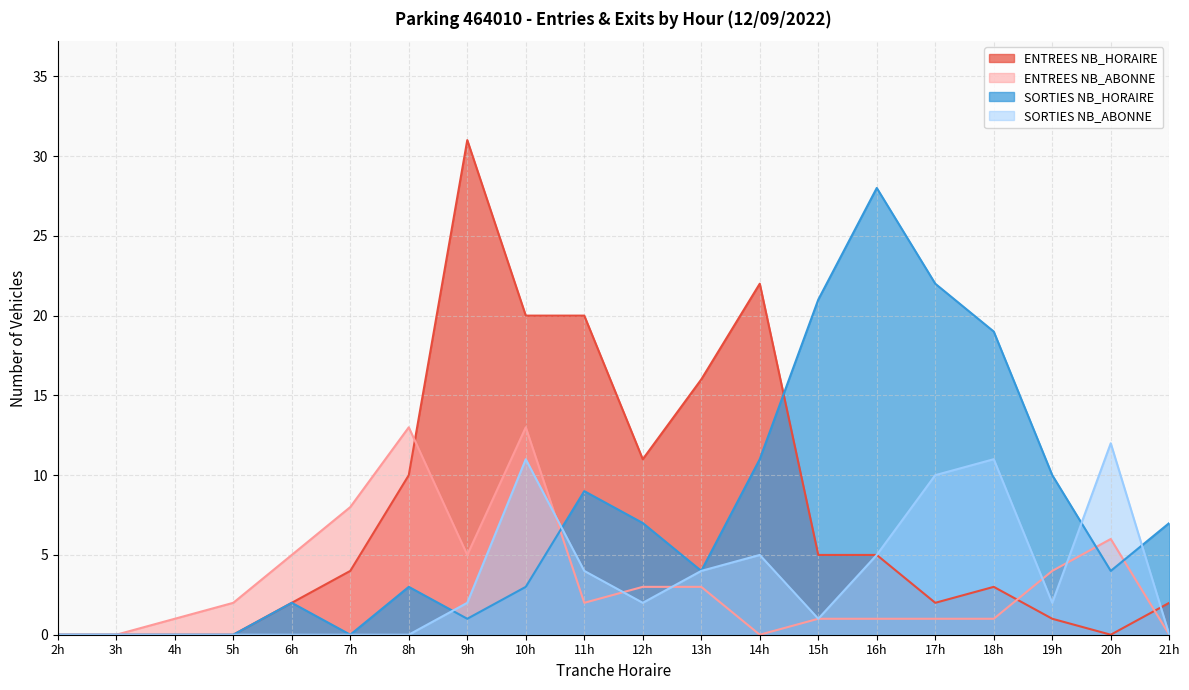

How many lines are shown in the chart?

4